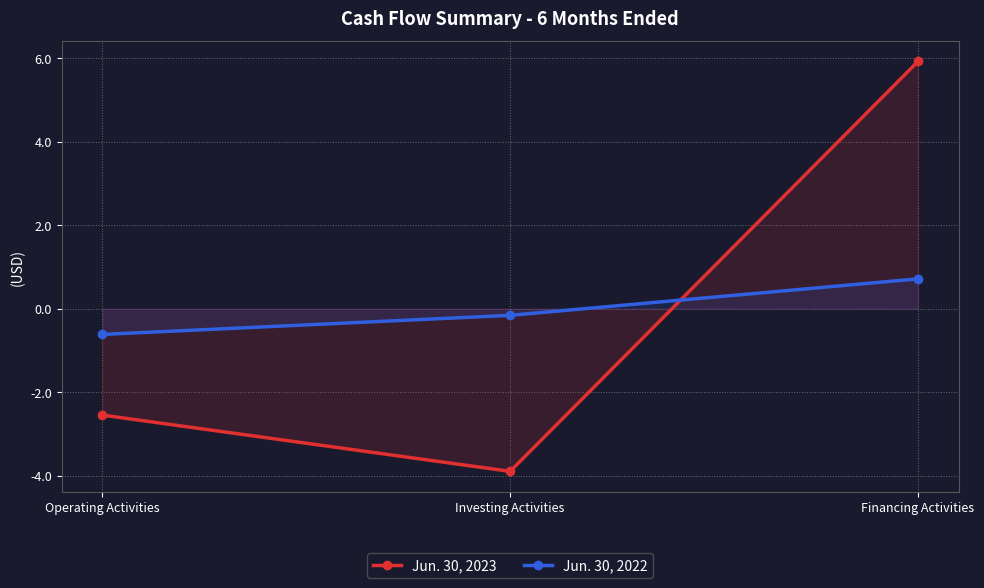

Is it true that Jun. 30, 2022 equals 0.5 at Financing Activities?

False